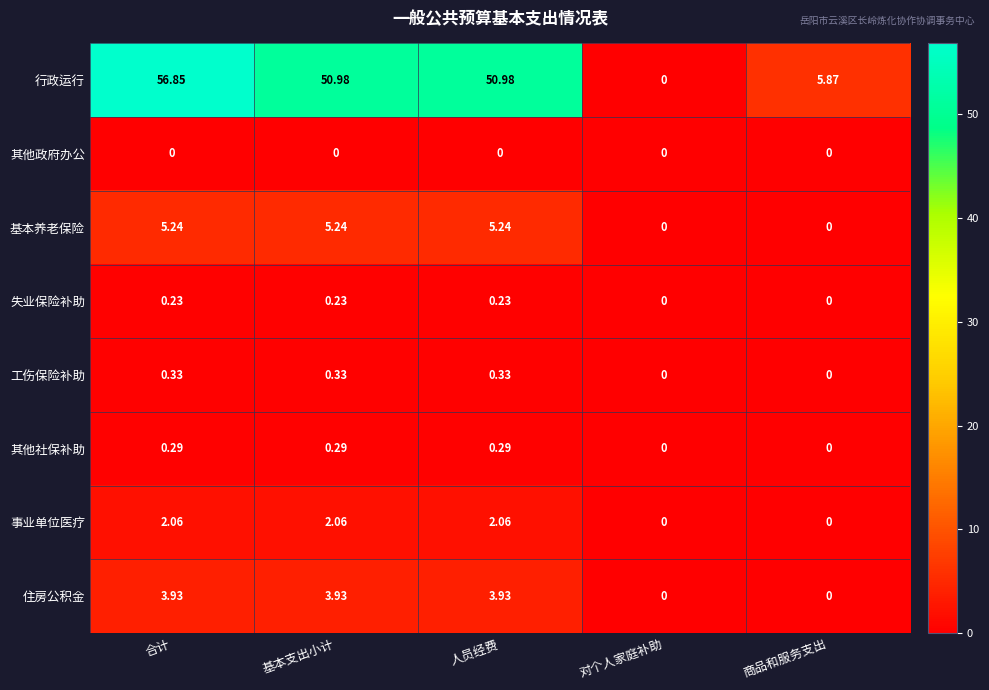

Where does the 事业单位医疗 series first go above 2?

合计